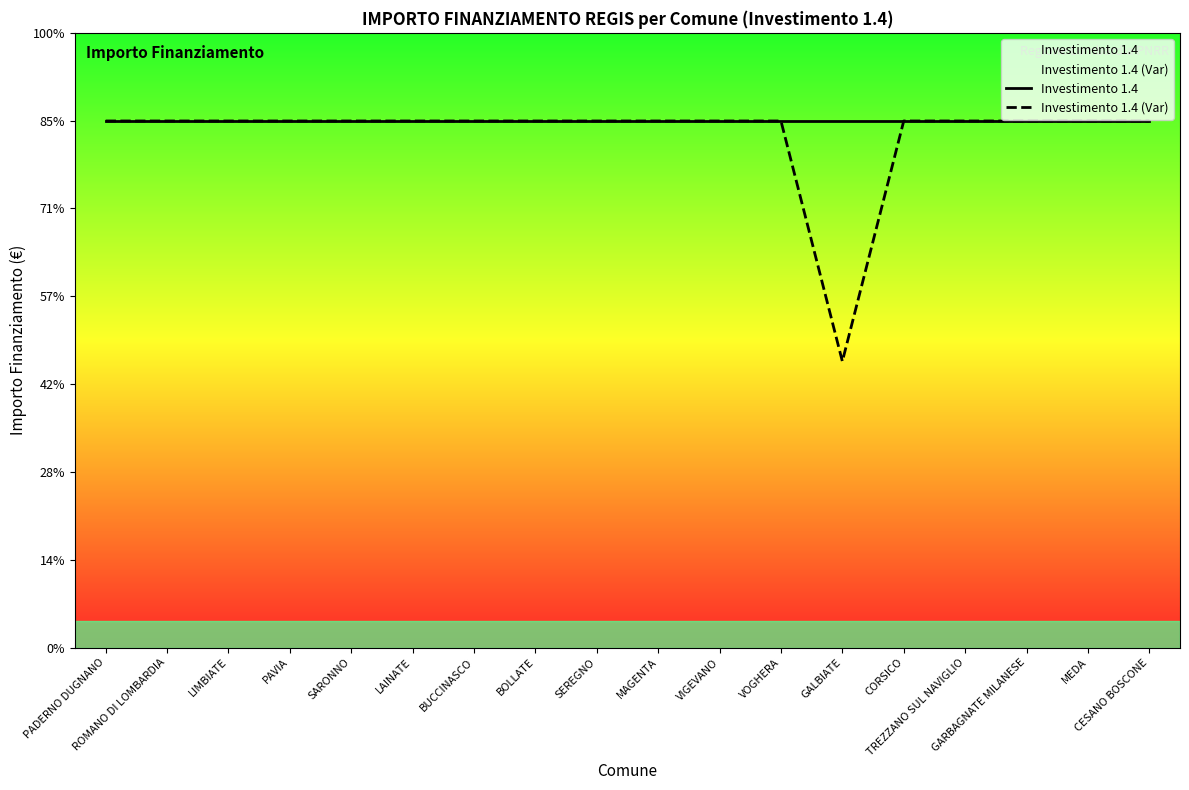

At CORSICO, list the series in order from largest to smallest.

Investimento 1.4, Investimento 1.4 (Var)